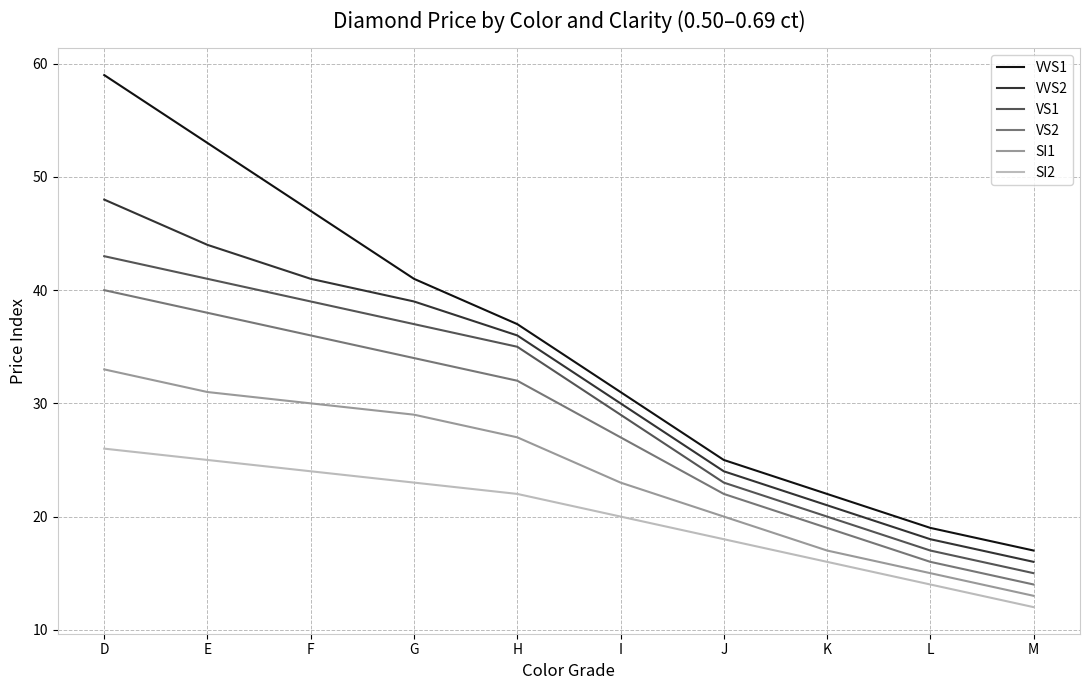

Does the chart have visible grid lines?

Yes